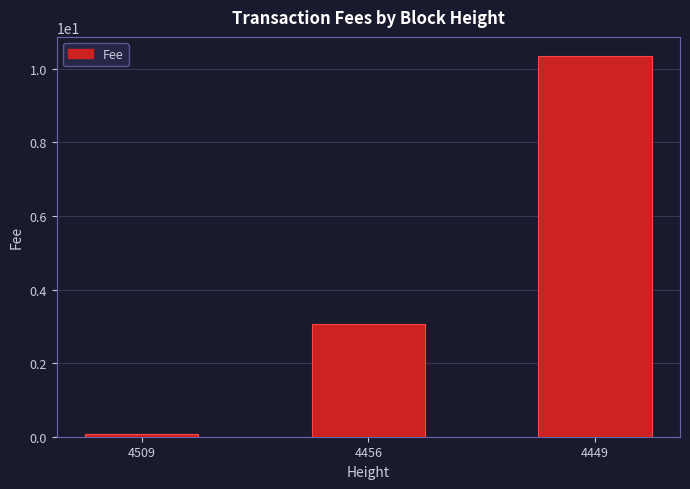

At which label does the data first exceed 3?

4456